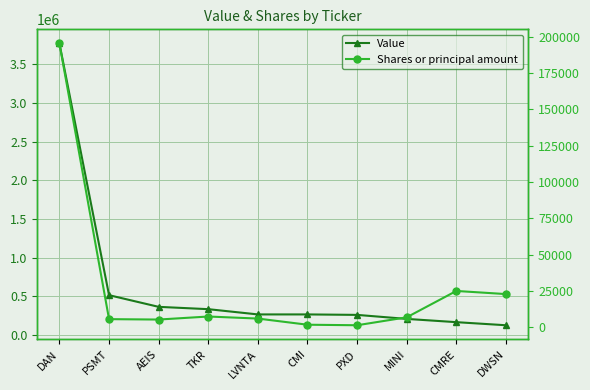

What is the label of the 10th point from the right?

DAN